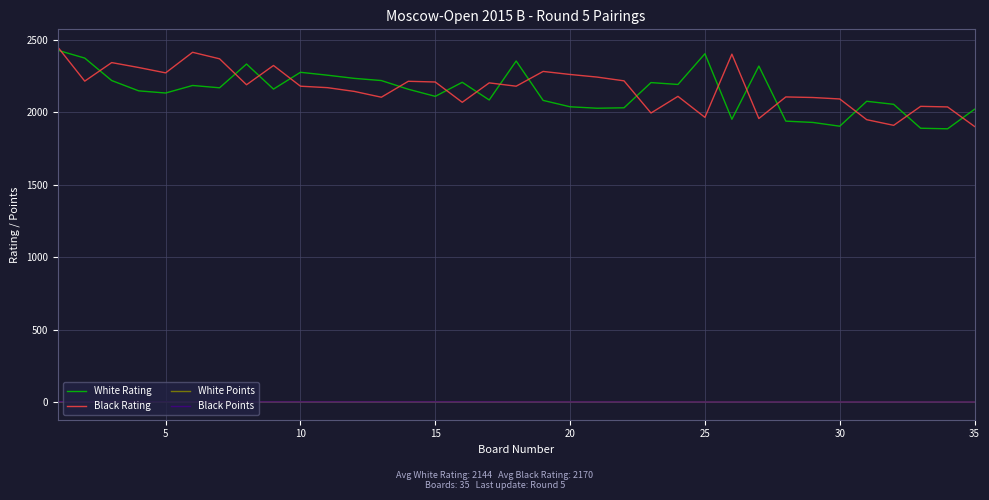

What is the smallest value displayed?

2.0